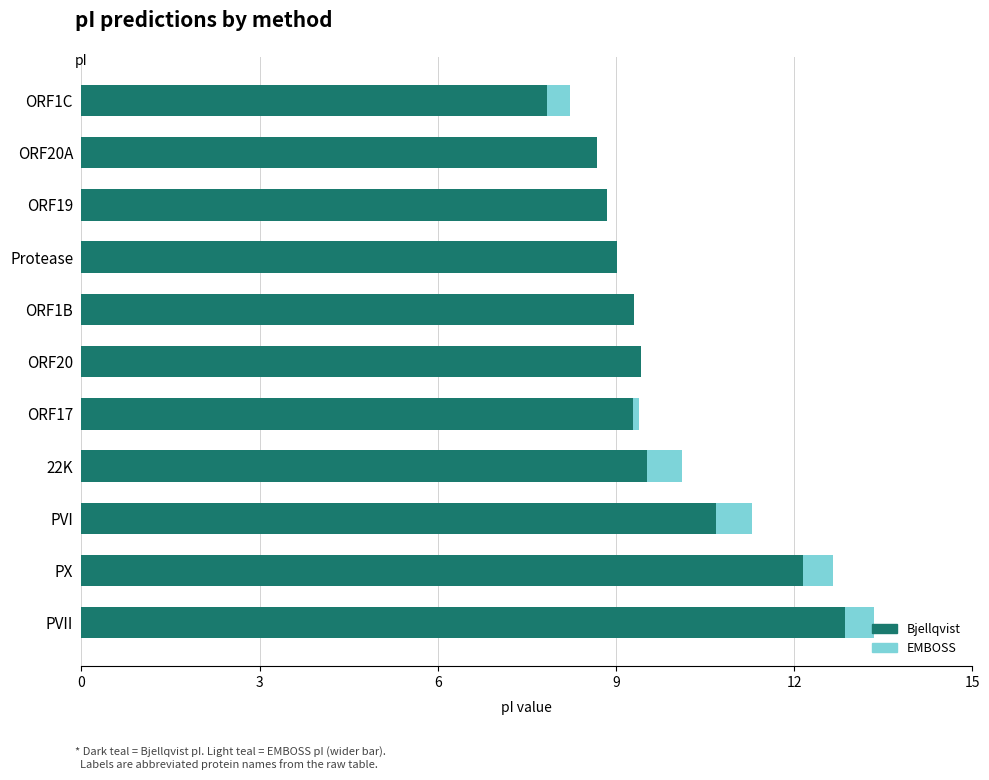

The Bjellqvist series shows 12.9 at PVII. True or false?

True